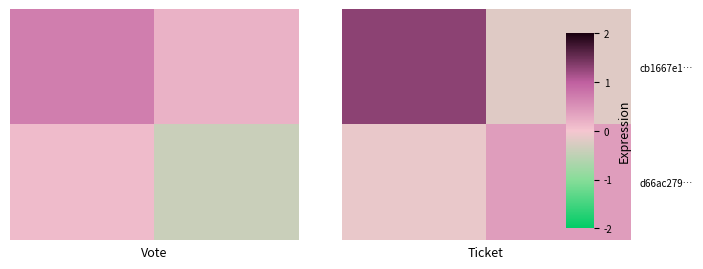

Rank the series by their average value, from highest to lowest.

cb1667e1…, d66ac279…